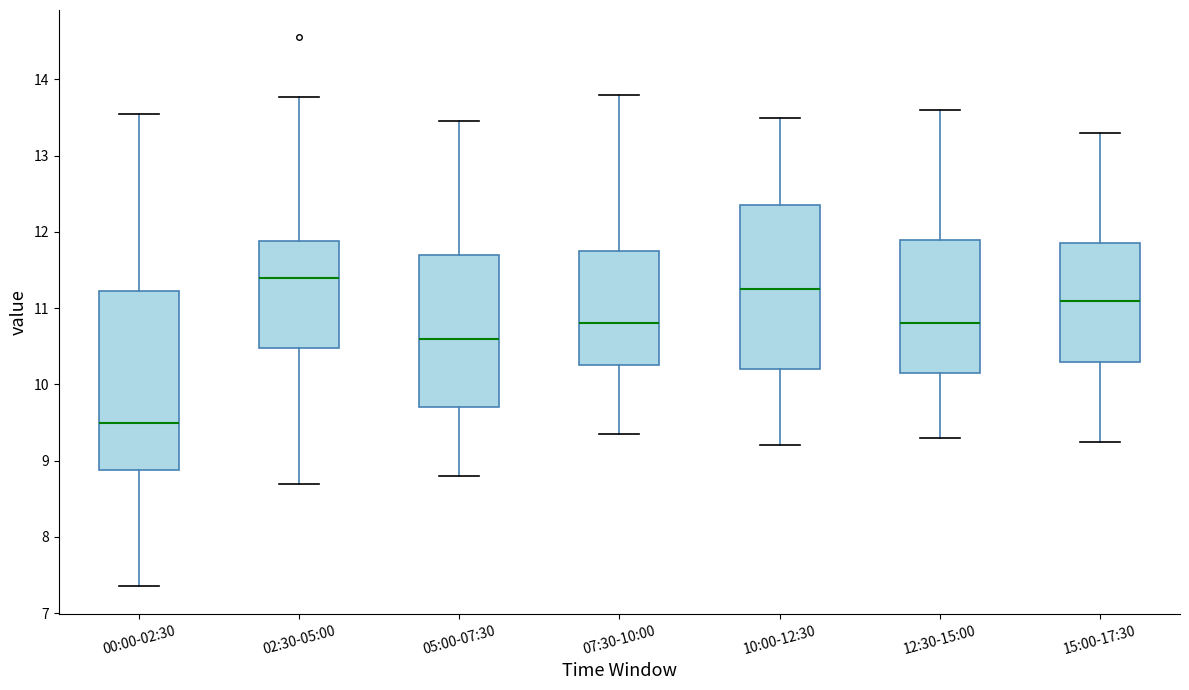

Which box is the tallest, from its lower edge to its upper edge?

00:00-02:30